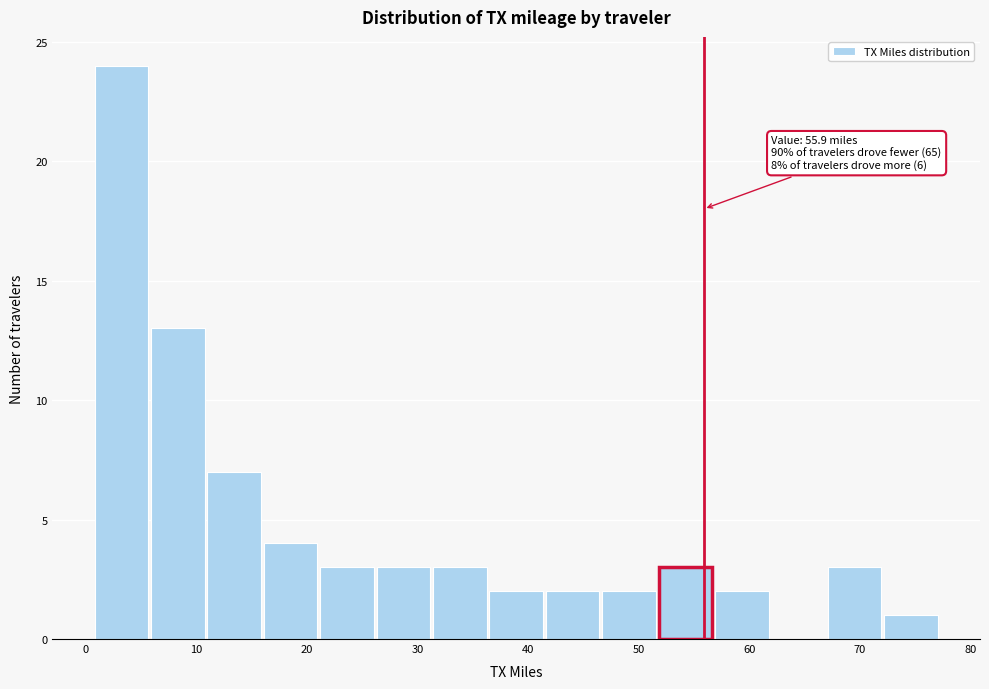

Which range on the x-axis has the tallest bar?

1 to 6